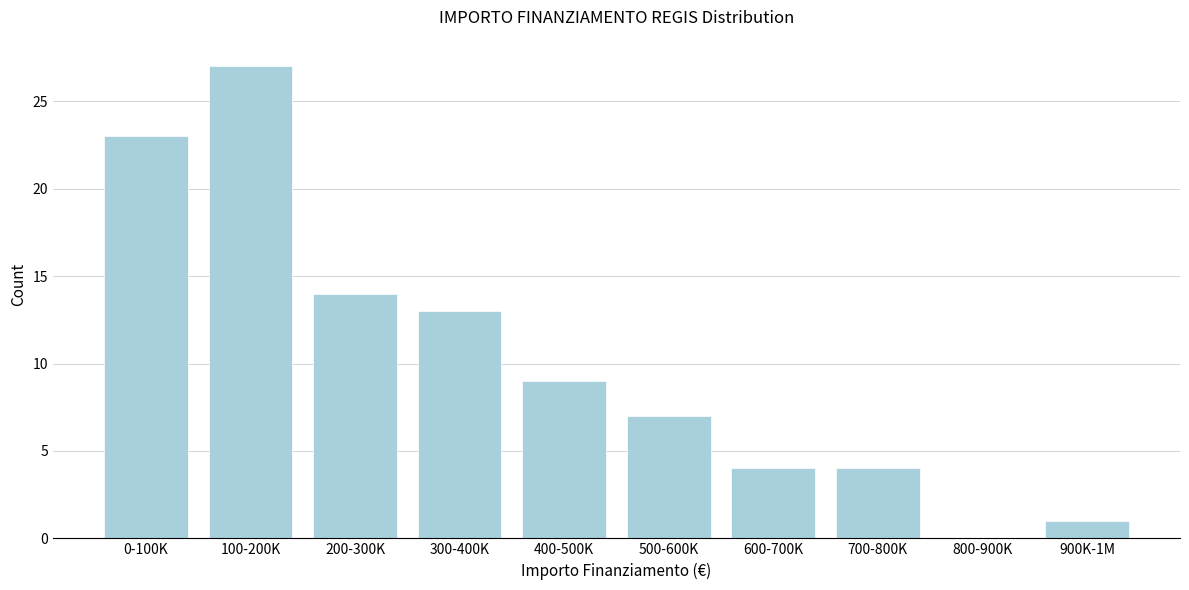

Reading left to right, list all the values displayed in this chart.

0-100K=23	100-200K=27	200-300K=14	300-400K=13	400-500K=9	500-600K=7	600-700K=4	700-800K=4	800-900K=0	900K-1M=1